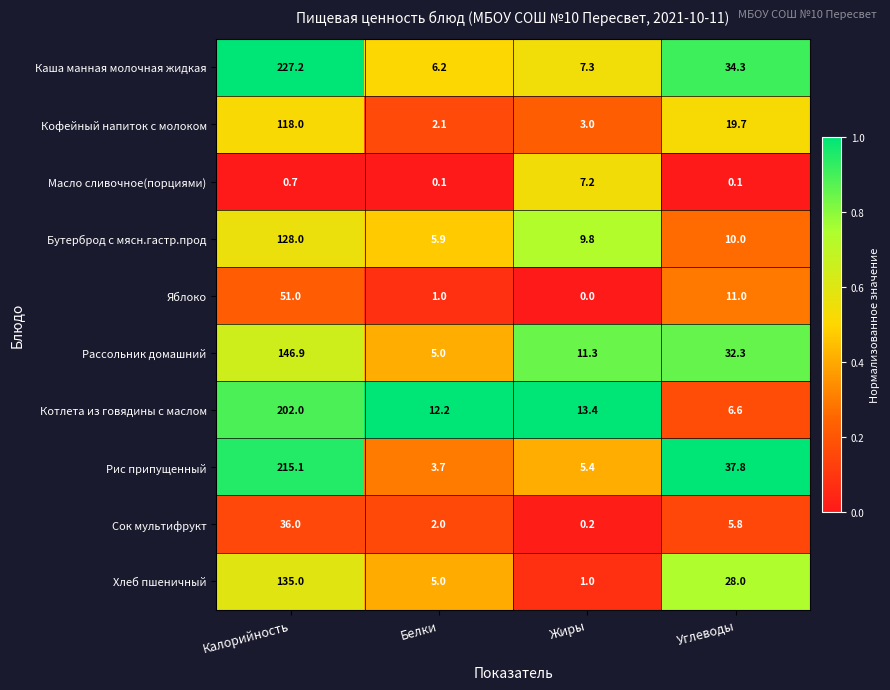

Which series has the widest spread of values?

Каша манная молочная жидкая